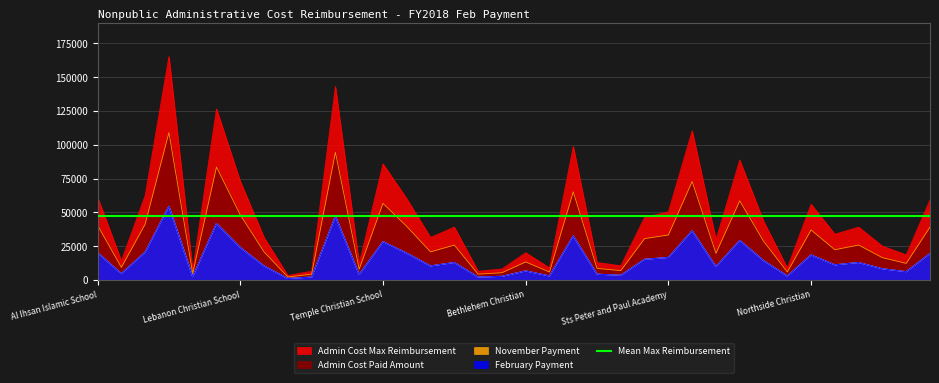

What is the sum of the november_payment values at 34 and 19?

9042.6